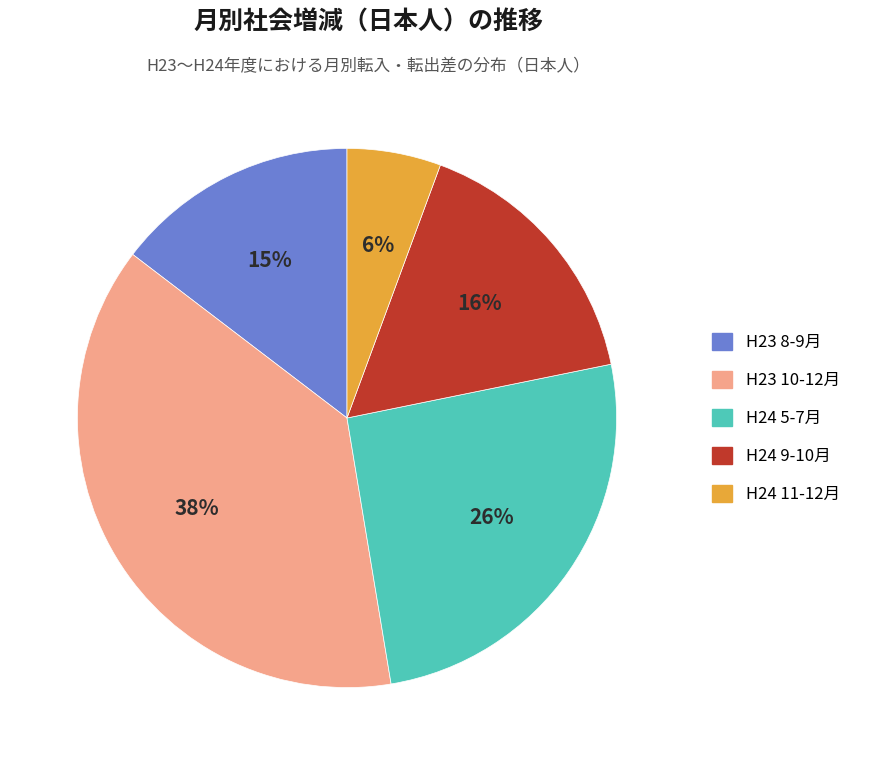

To the nearest percent, what is the difference between the largest and smallest slice percentages?

32%